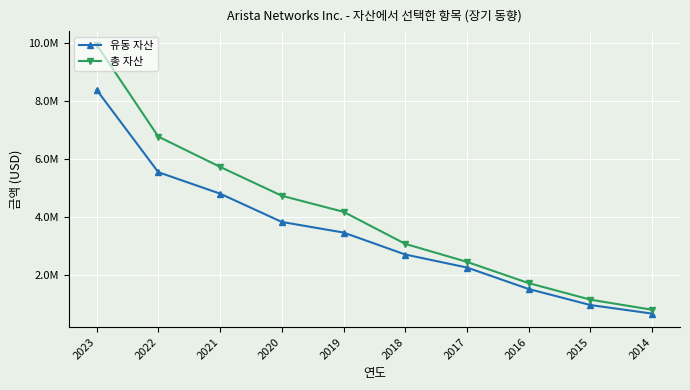

Reading right to left, what are all the values shown in this chart?

유동 자산: 2014=679479	2015=974328	2016=1526126	2017=2266429	2018=2714802	2019=3471636	2020=3836998	2021=4812676	2022=5550748	2023=8390235
총 자산: 2014=811023	2015=1159890	2016=1729007	2017=2460860	2018=3081983	2019=4185290	2020=4738919	2021=5734429	2022=6775410	2023=9946806